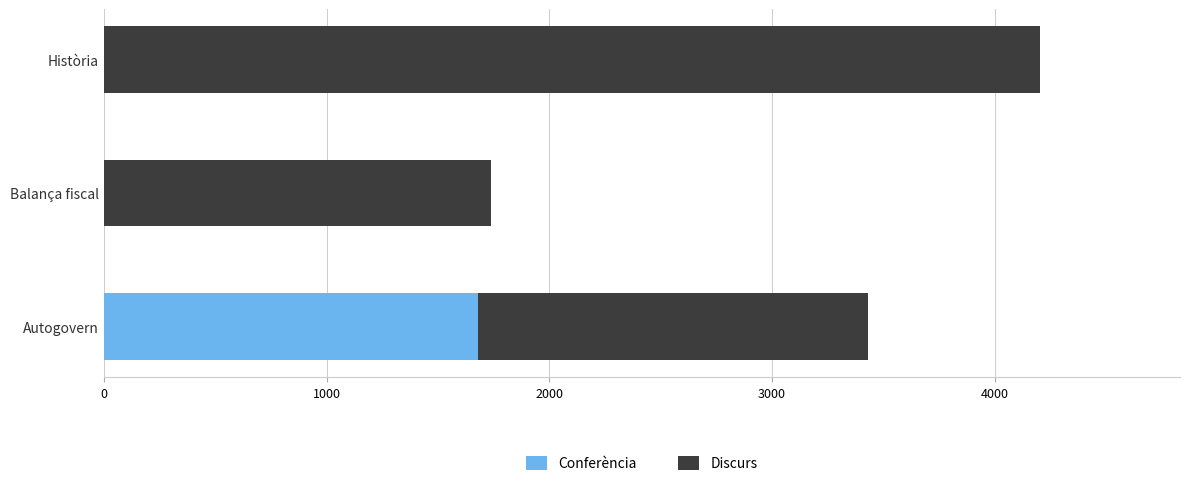

At which category is the sum across all series the highest?

Història